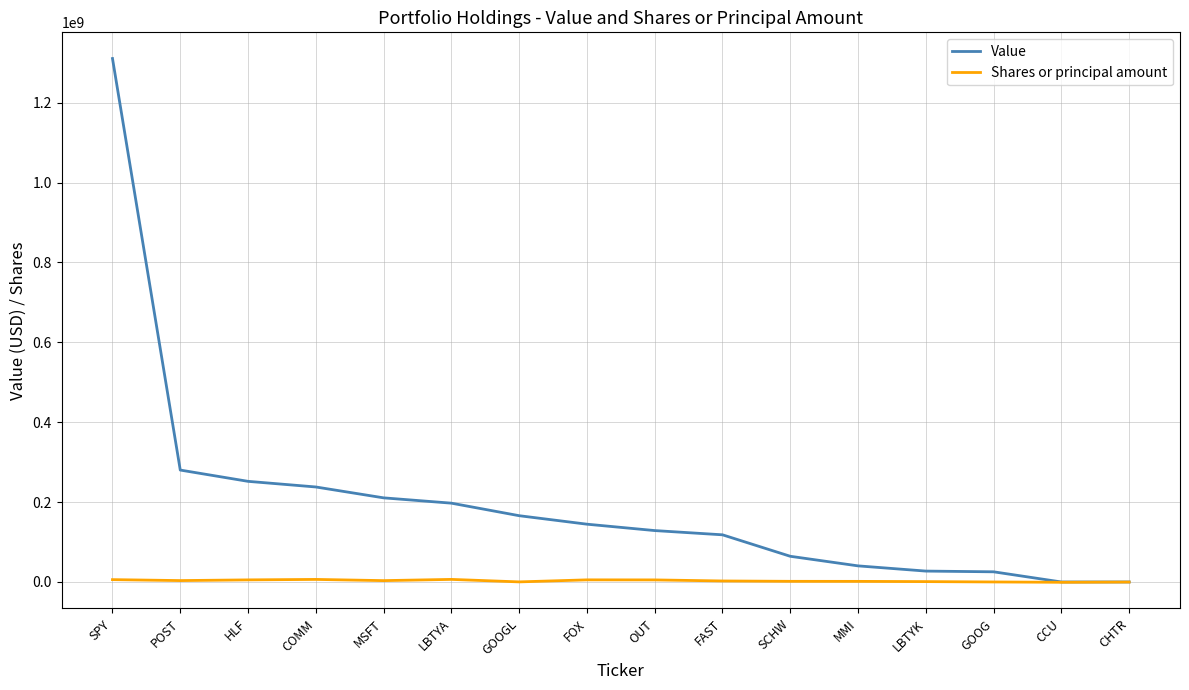

Is it true that Value equals 27264000 at LBTYK?

True